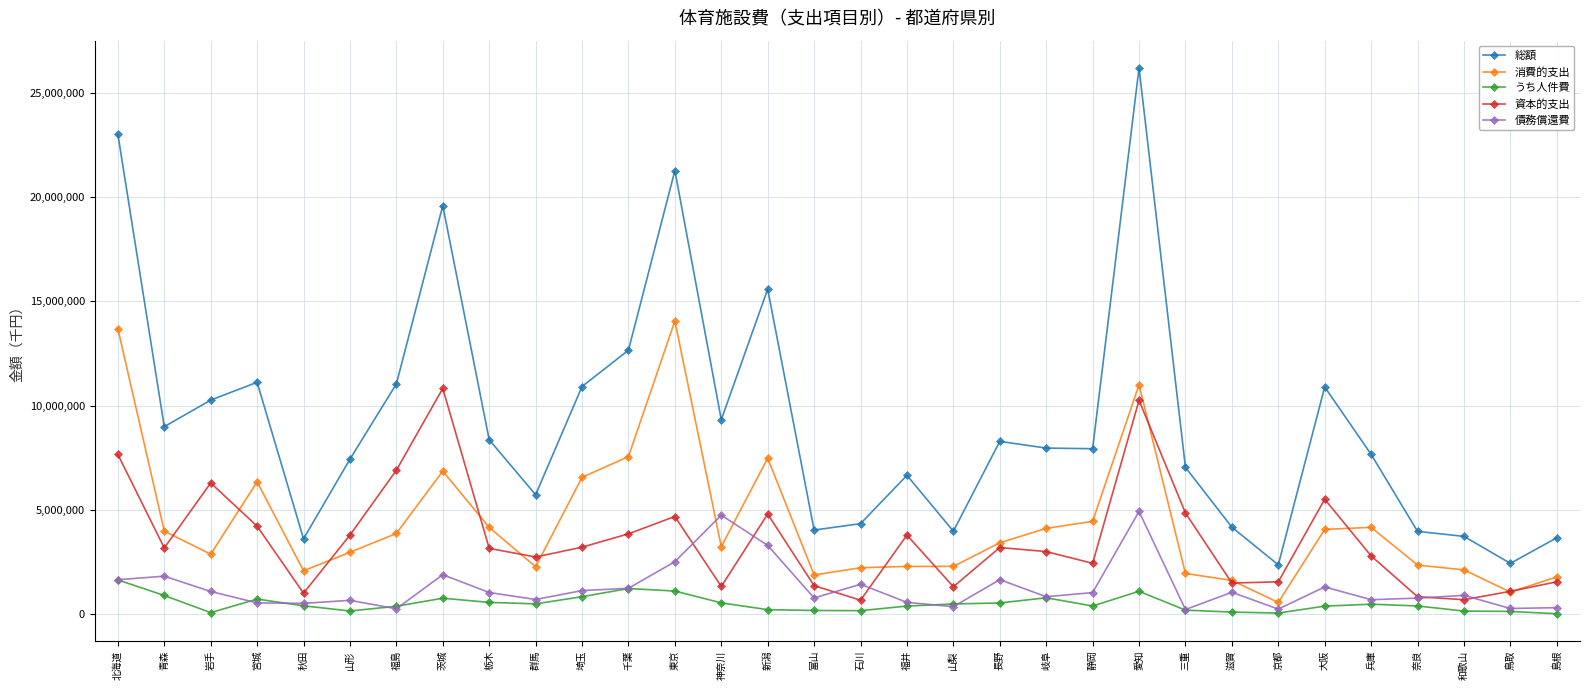

Is the value of うち人件費 at 福井 greater than the value of 債務償還費 at 神奈川?

No